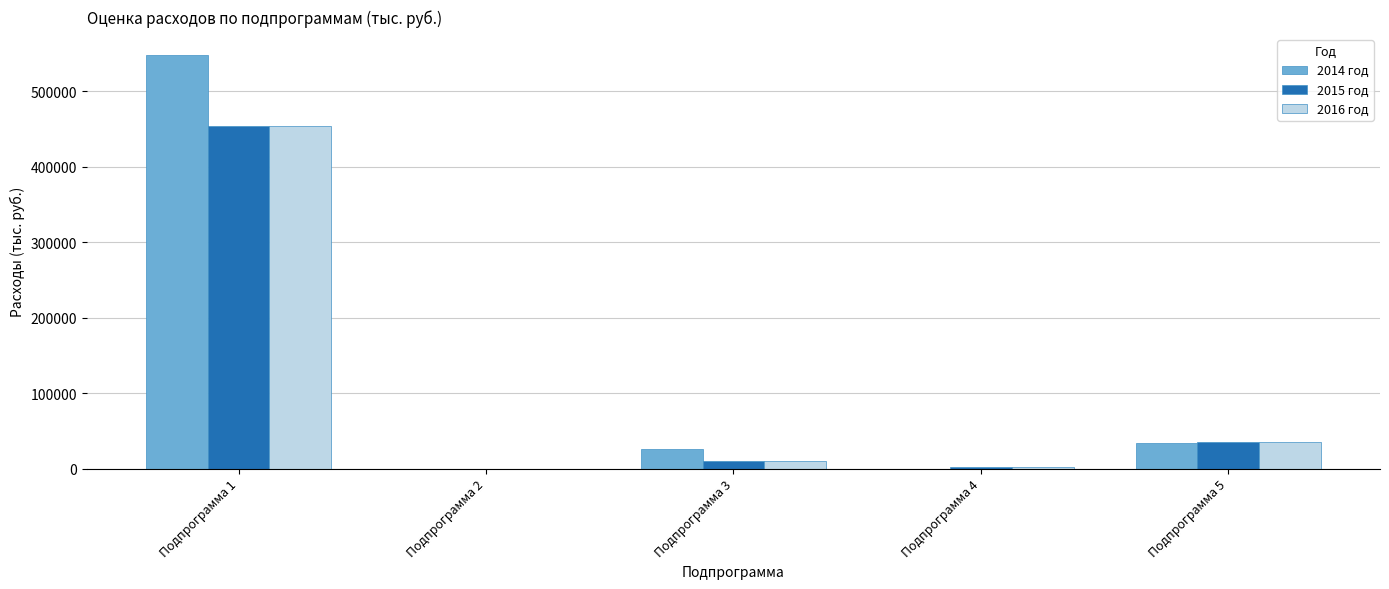

What is the highest value of the 2016 год series?

453734.1